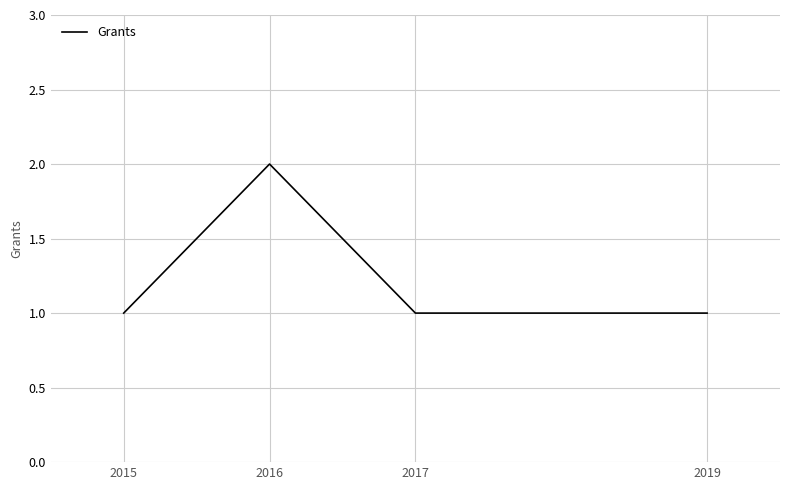

How many lines are shown in the chart?

1